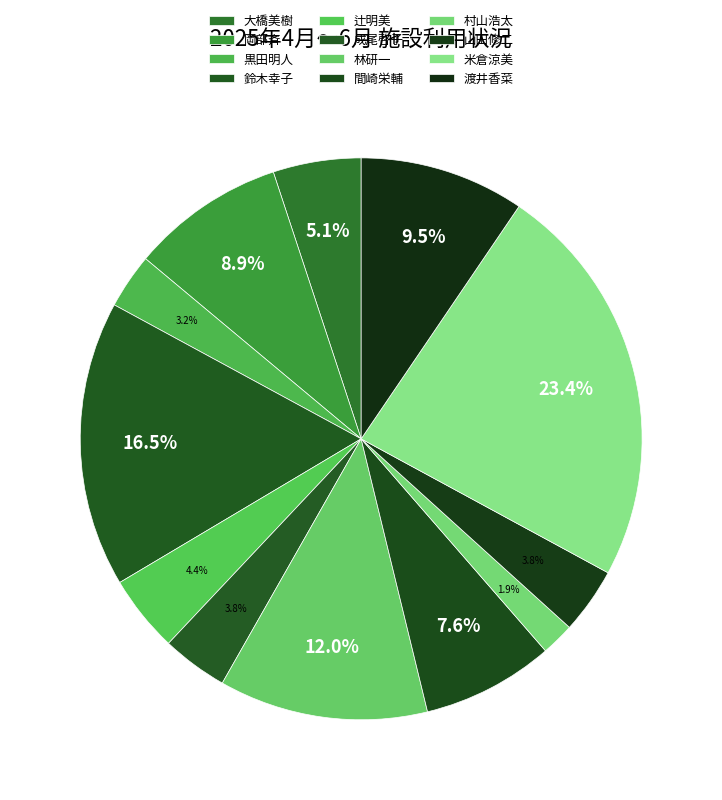

To the nearest percent, what is the difference between the largest and smallest slice percentages?

22%